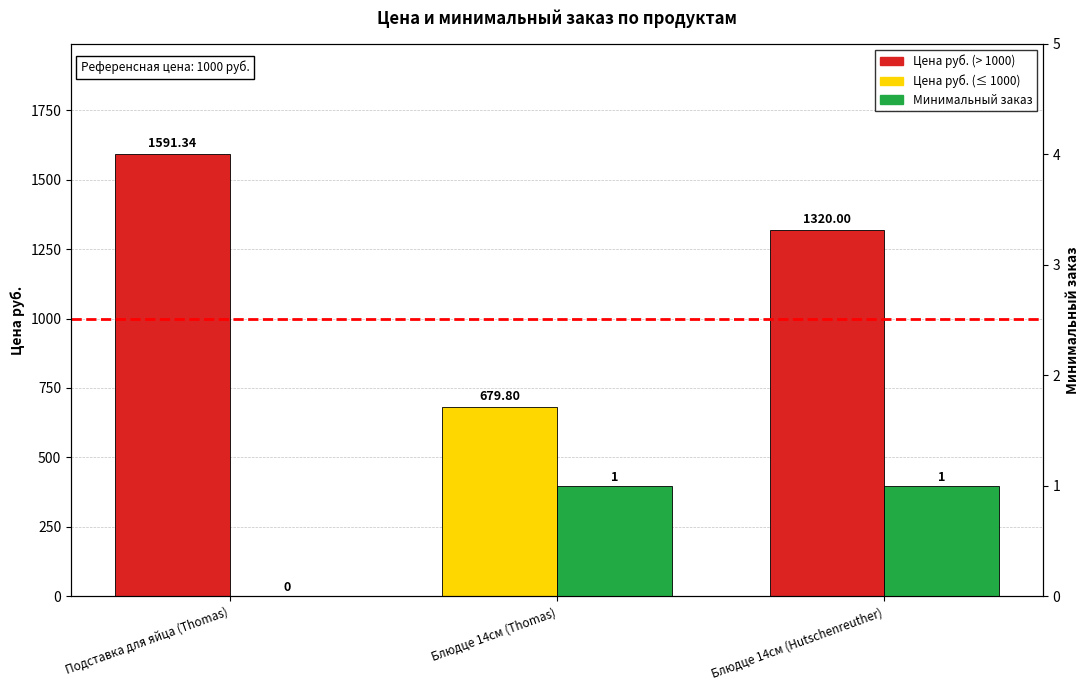

How many values in the Цена руб. series are below 1320?

1